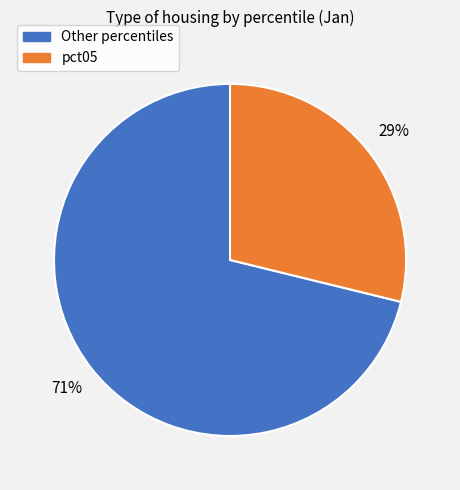

To the nearest percent, what is the average slice percentage?

50%